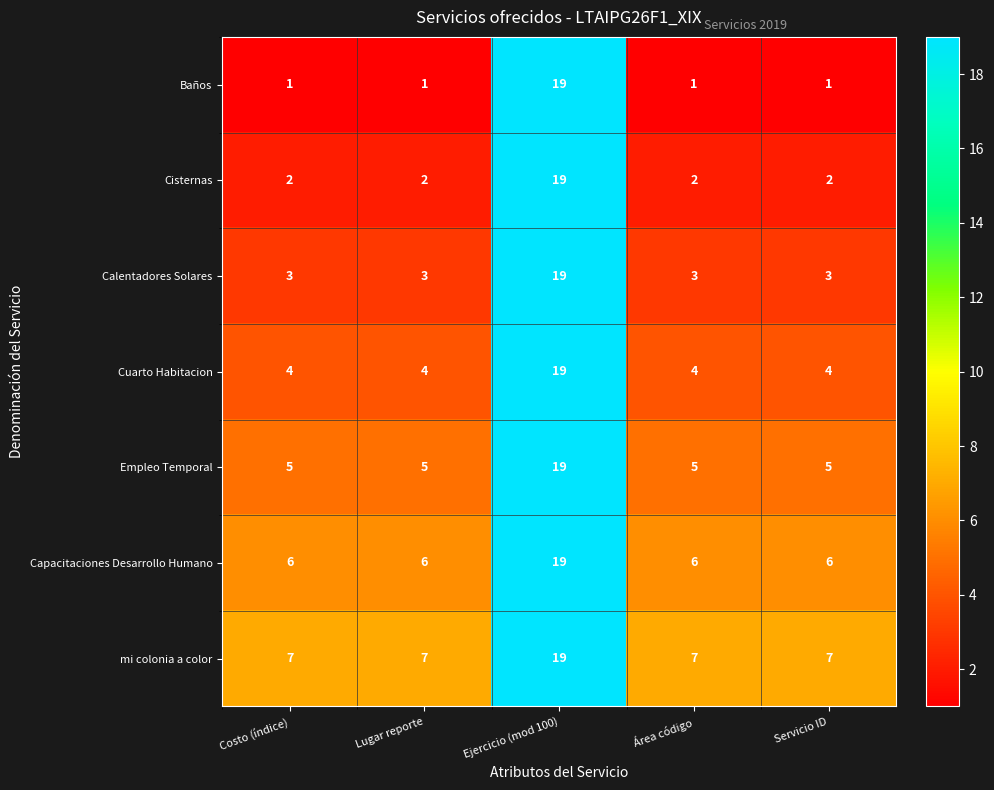

Which series has the largest range (max minus min)?

Baños